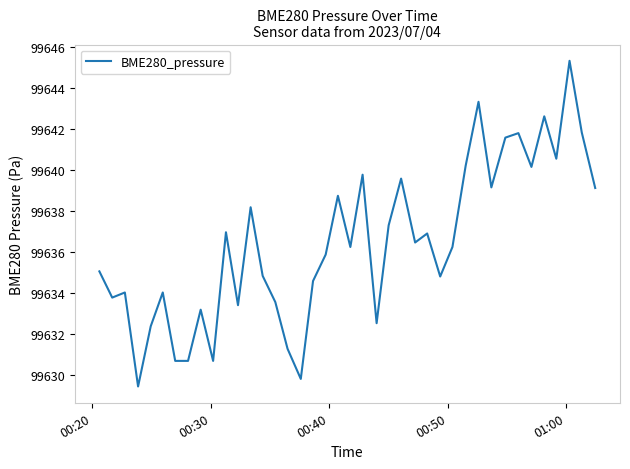

What is the average value?

99636.4